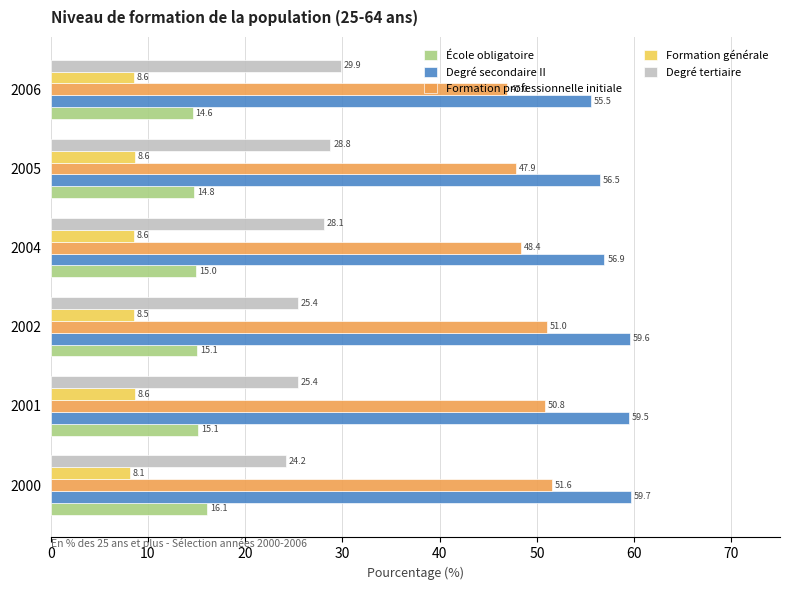

How many data points in Degré secondaire II are less than 59?

3